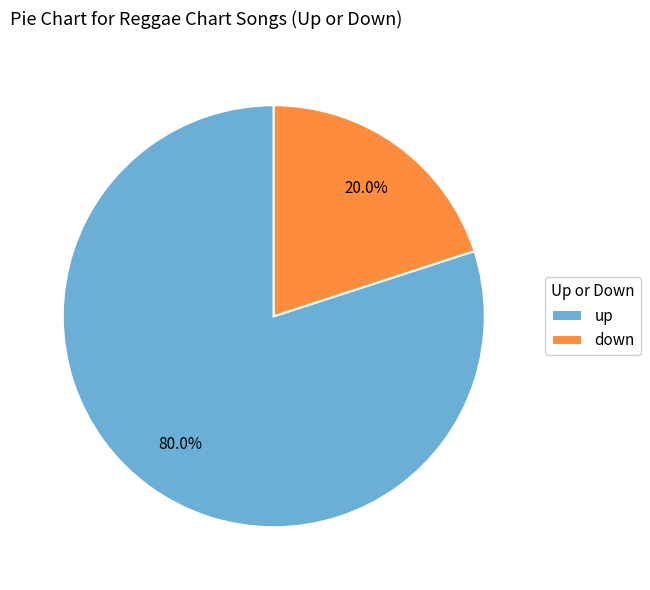

Rank the categories by value from lowest to highest.

down, up